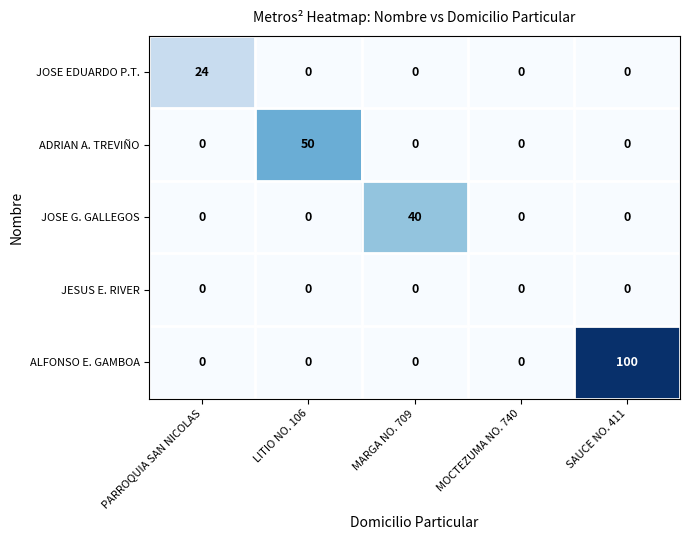

Is it true that ALFONSO E. GAMBOA equals -30 at MOCTEZUMA NO. 740?

False